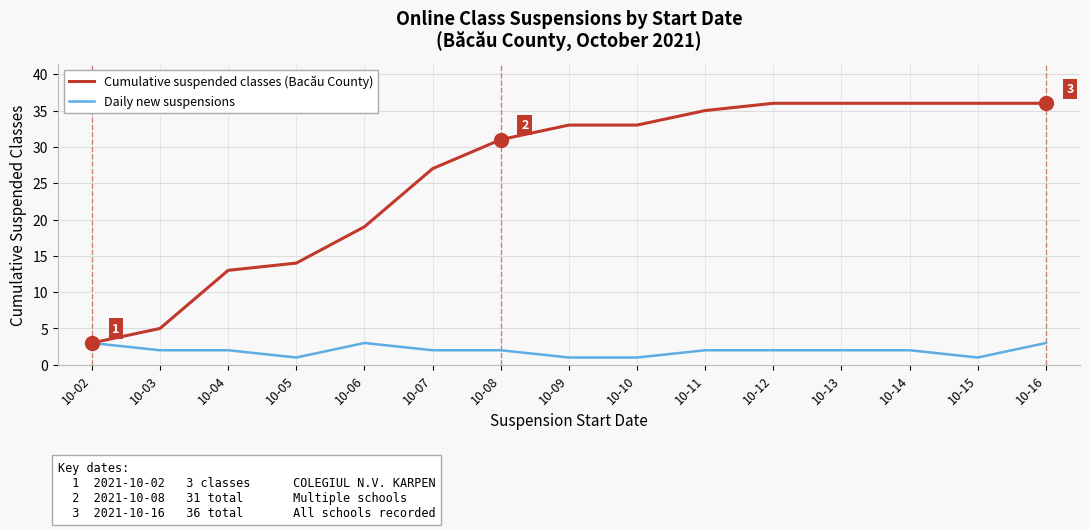

Which series has the largest total across all categories?

Cumulative suspended classes (Bacău County)